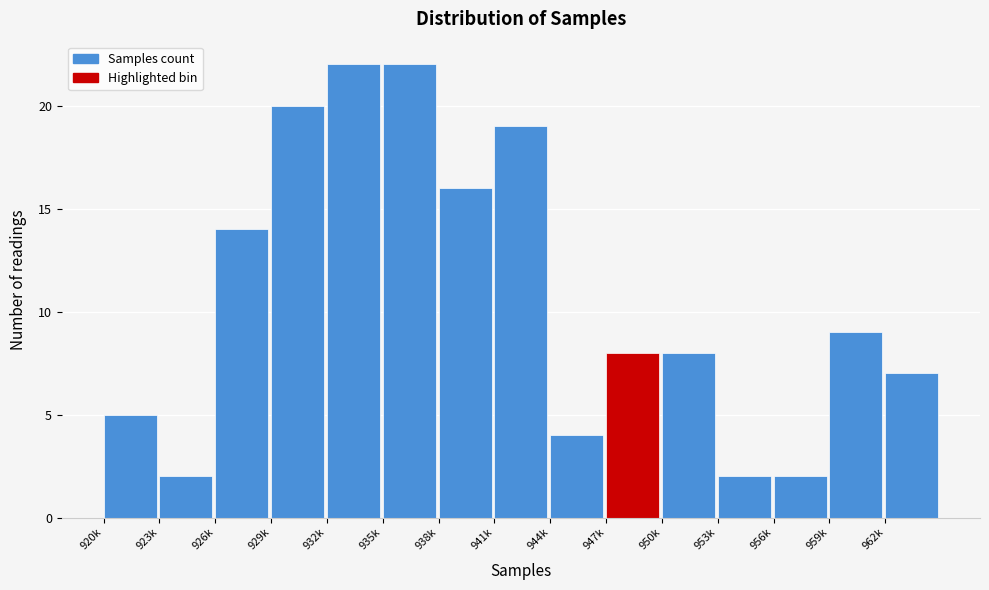

Reading left to right, what are all the values shown in this chart?

5	2	14	20	22	22	16	19	4	8	8	2	2	9	7